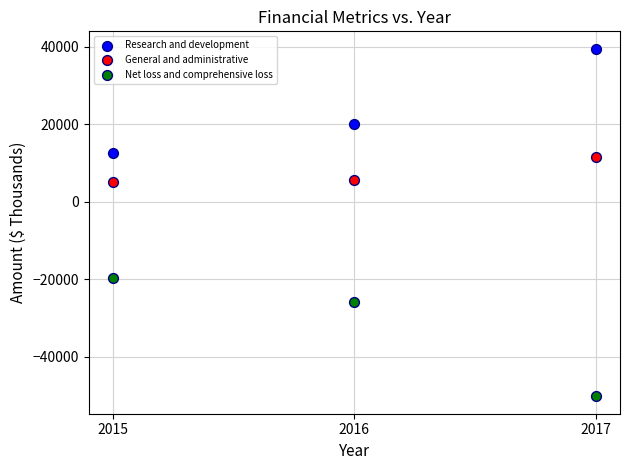

Which series has the widest spread of Y values?

Net loss and comprehensive loss